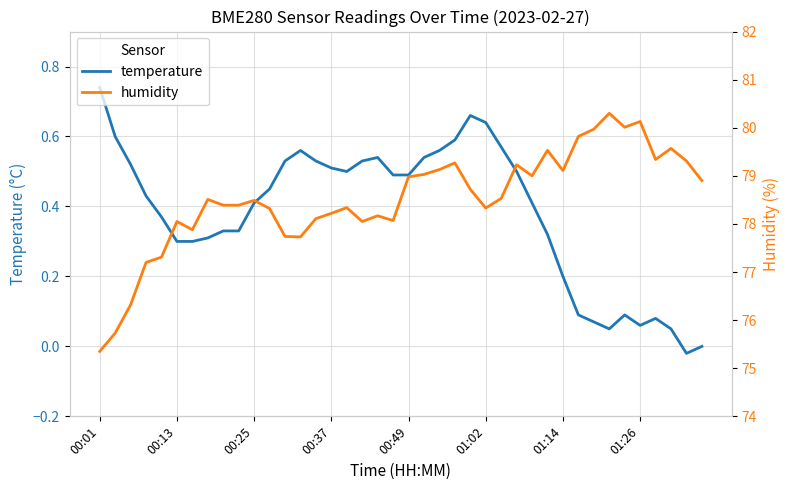

What is the value of the temperature point at the 22nd from the left?

0.5